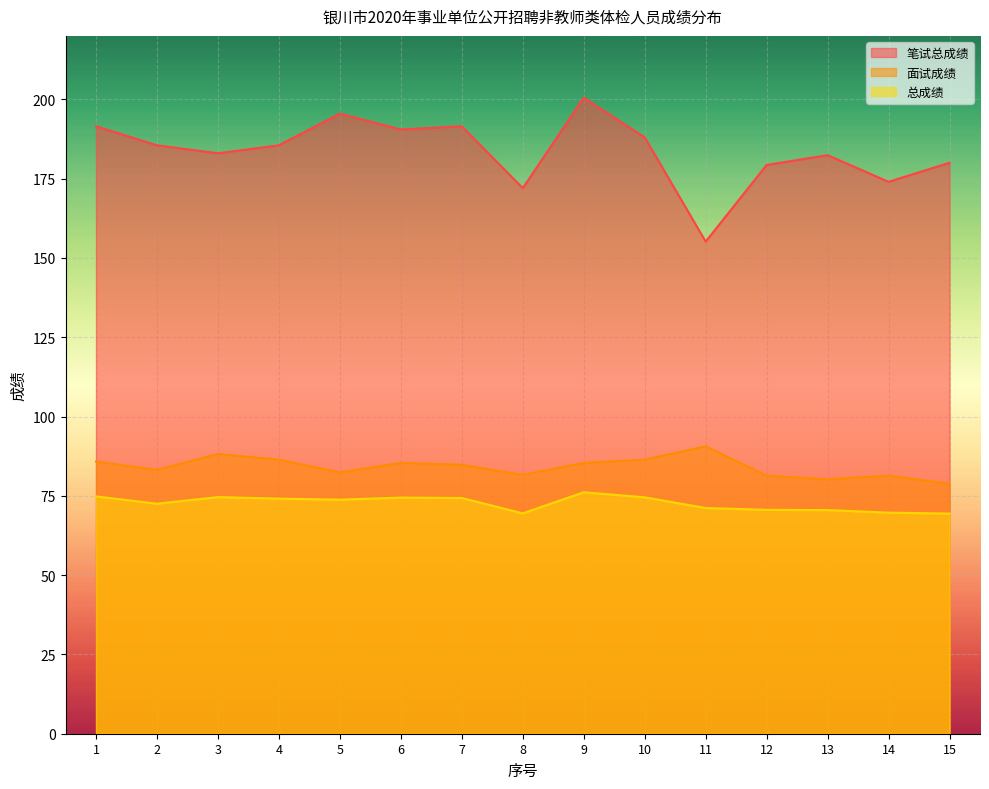

At which category does the chart reach its minimum across all series?

15